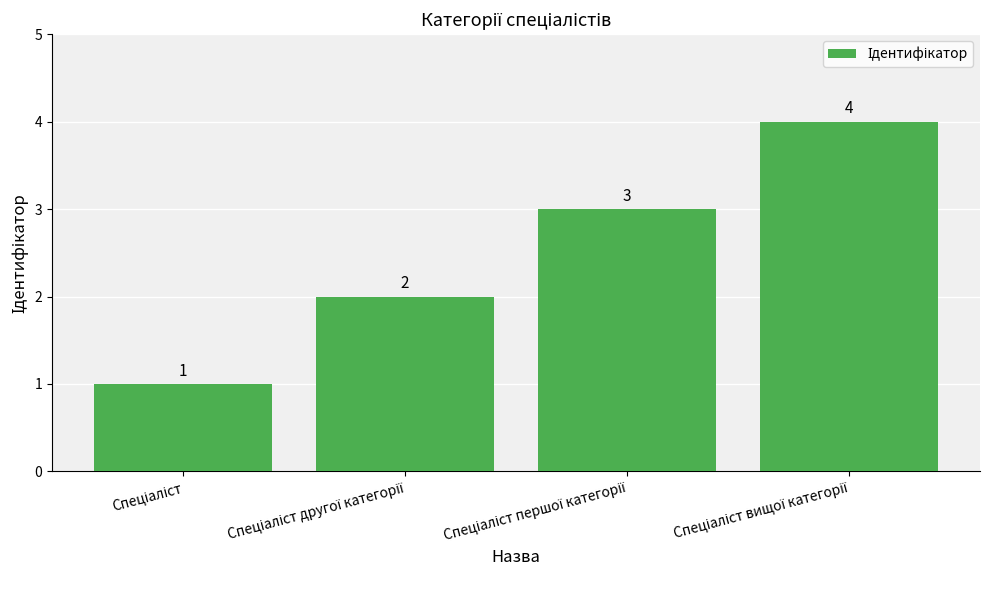

What is the minimum value shown in the chart?

1